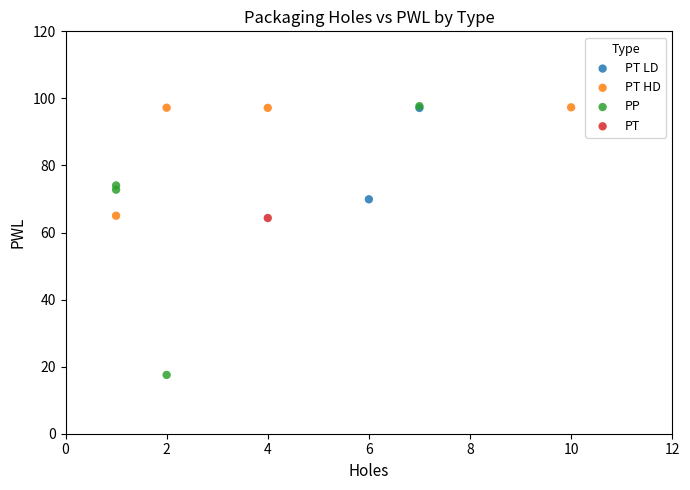

What are all the series names shown in the legend?

PT LD, PT HD, PP, PT